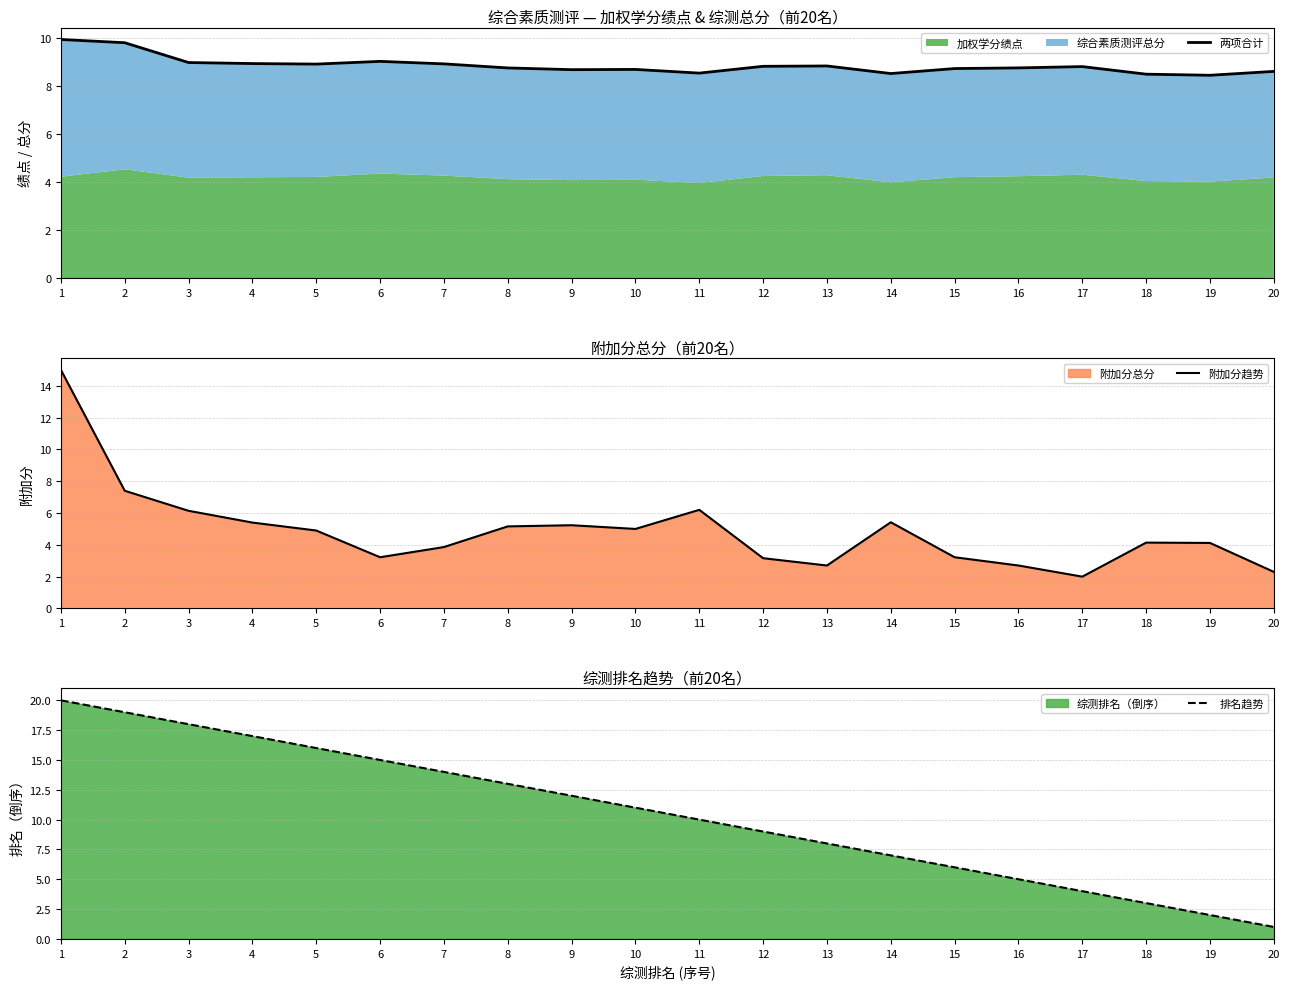

Rank the series at 19 from highest to lowest value.

两项合计, 附加分趋势, 排名趋势